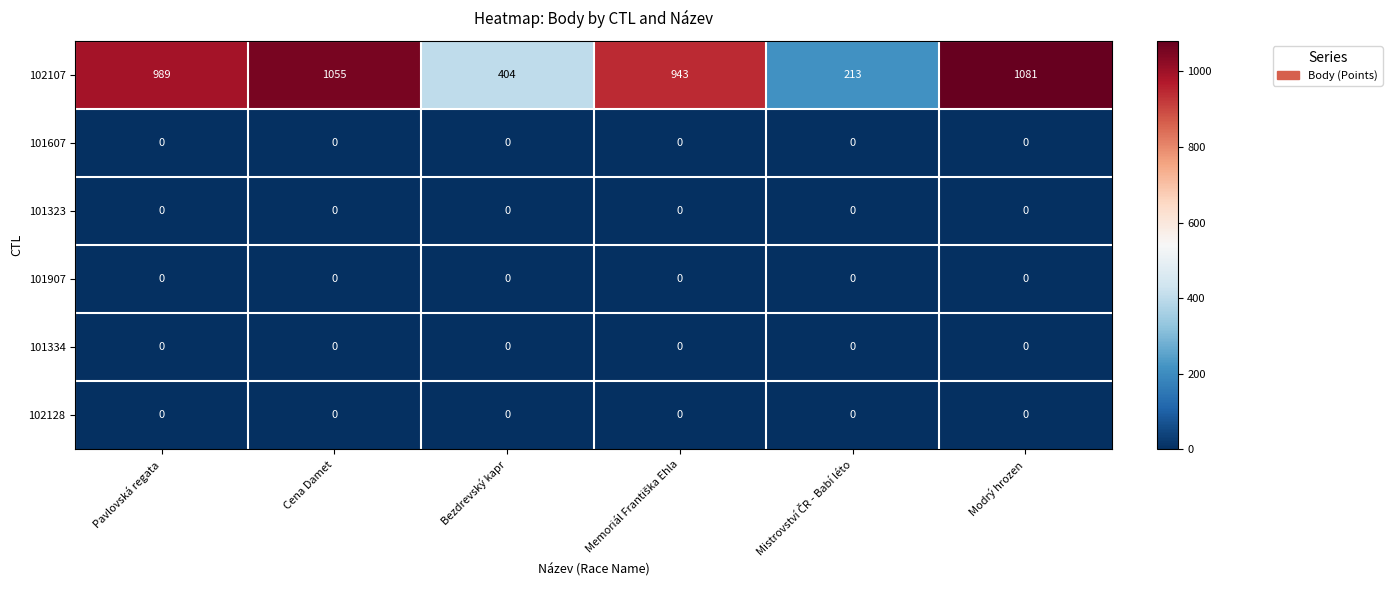

How many categories are shown in the chart?

6